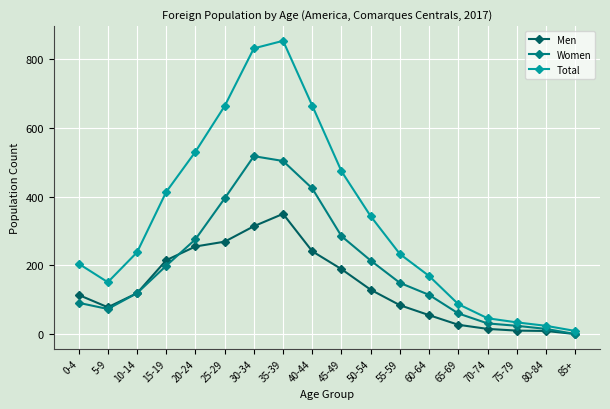

What is the difference between the Women values at 40-44 and 65-69?

364